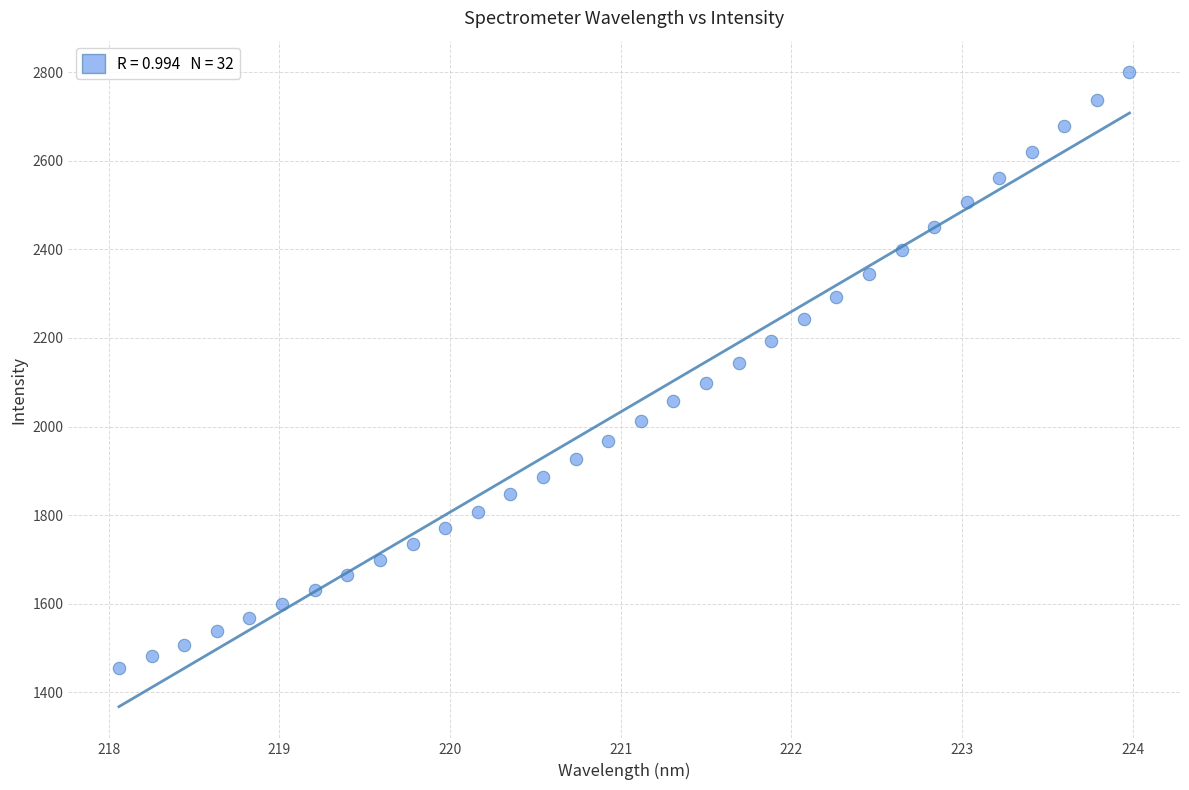

What is the range of Y values (max minus min)?

1345.2